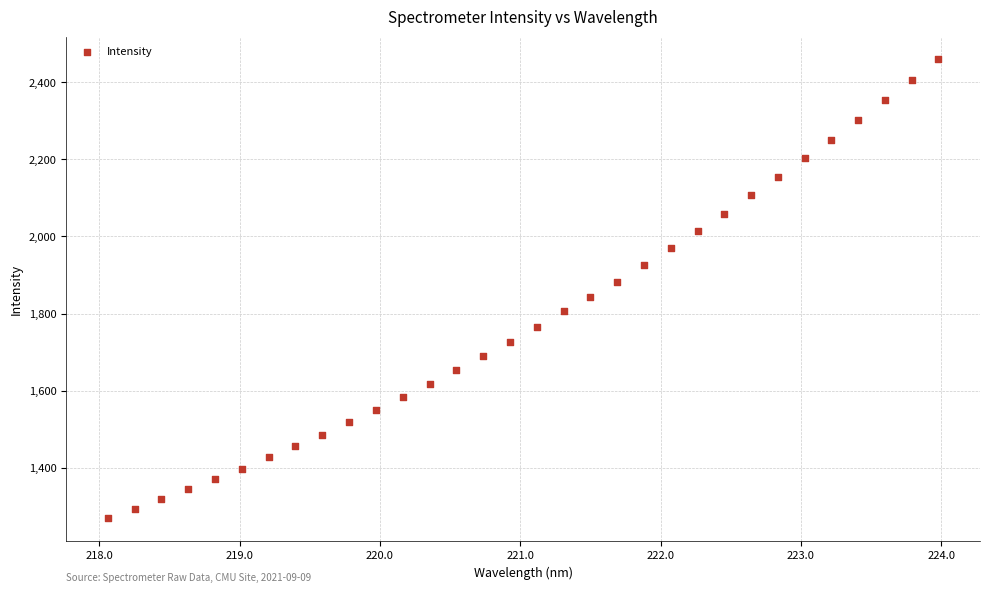

What is the range of X values (max minus min)?

5.9